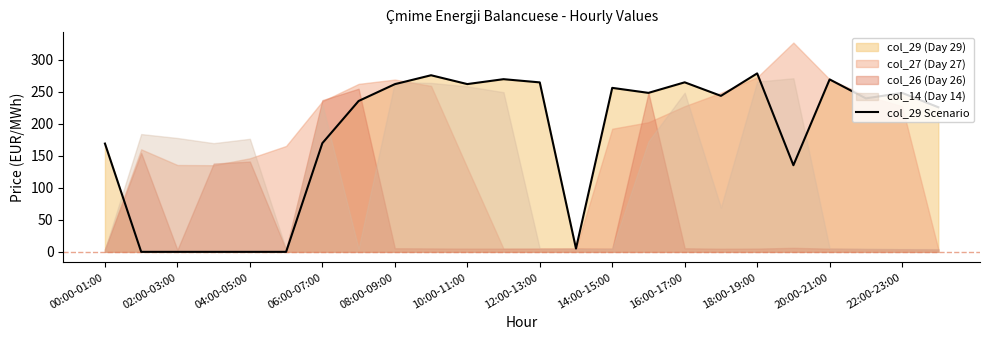

What is the value of the 1st point from the left?

169.2